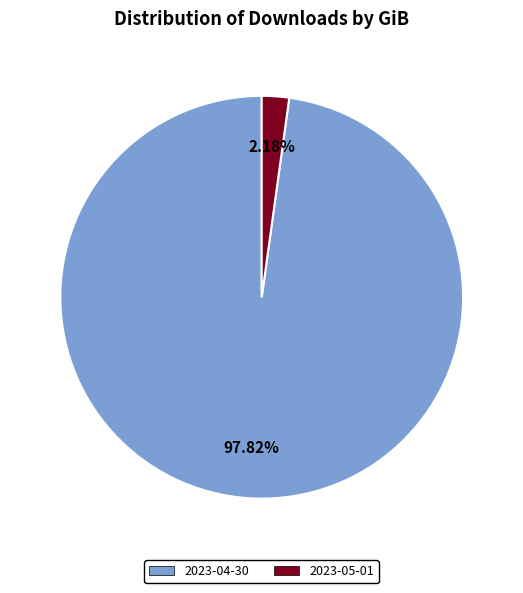

To the nearest percent, what percentage of the pie is 2023-05-01?

2%